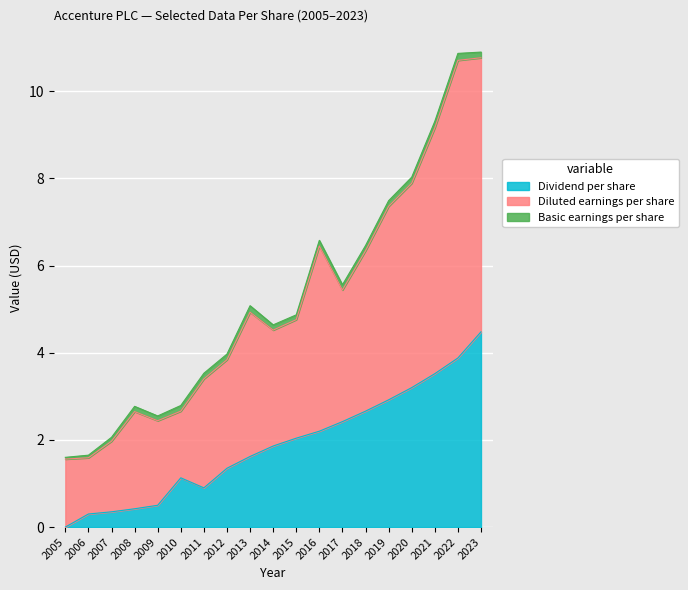

The Basic earnings per share series shows 0.5 at 2005. True or false?

False